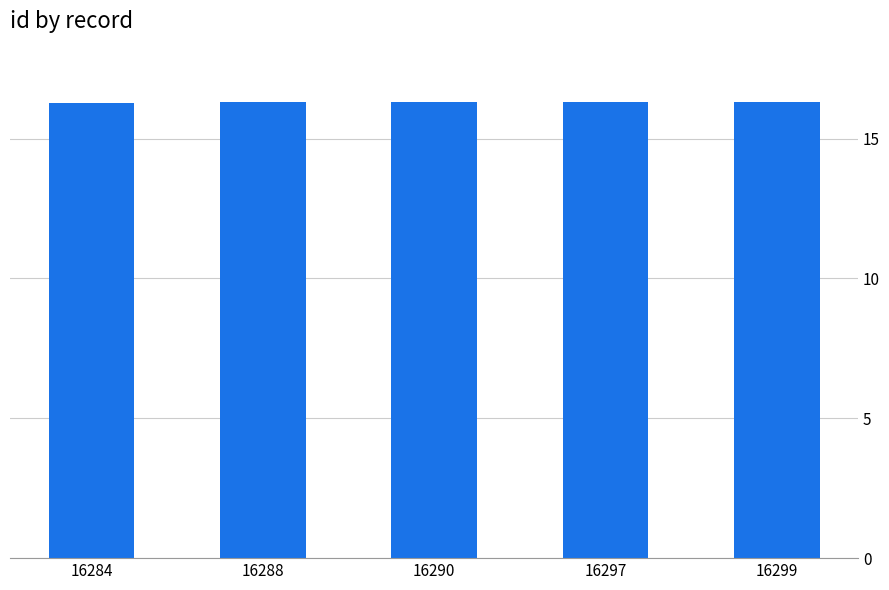

What is the greatest value displayed?

16.3